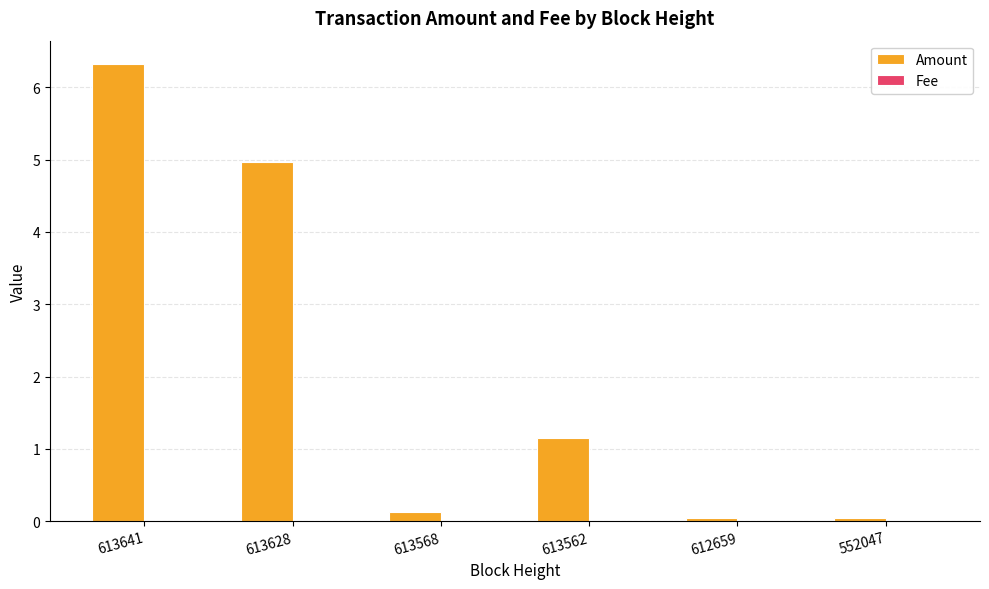

What is the greatest value displayed?

6.3